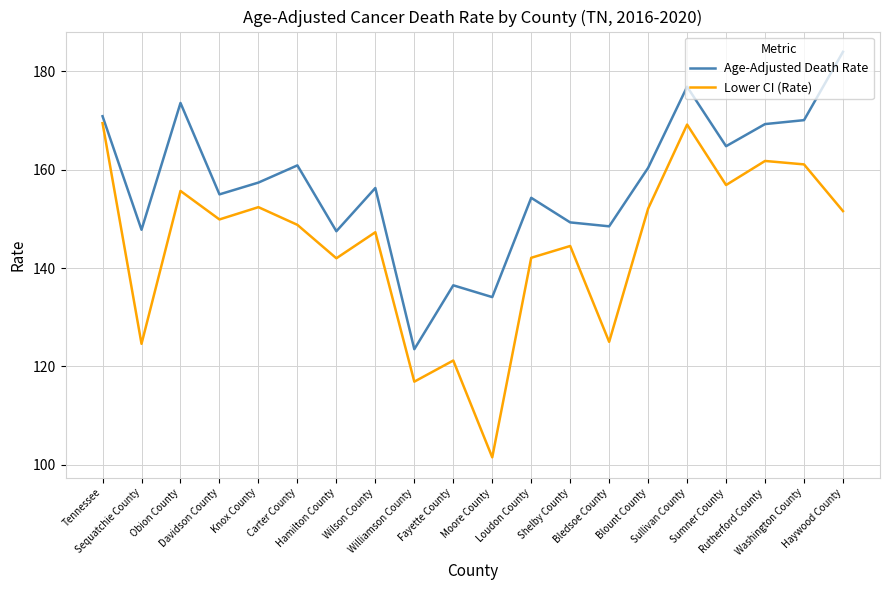

How many interior local peaks does the Age-Adjusted Death Rate series have?

6